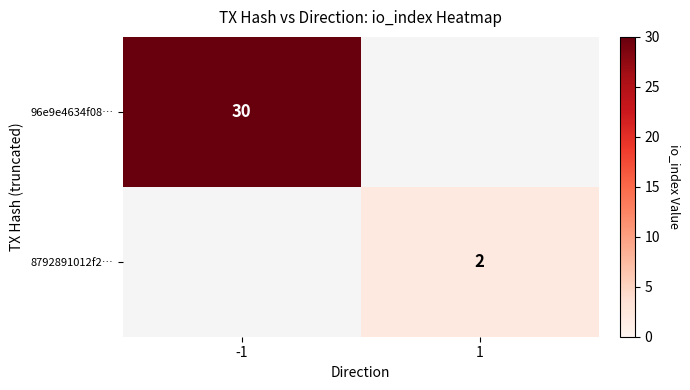

The 8792891012f2… series shows 2 at 1. True or false?

True